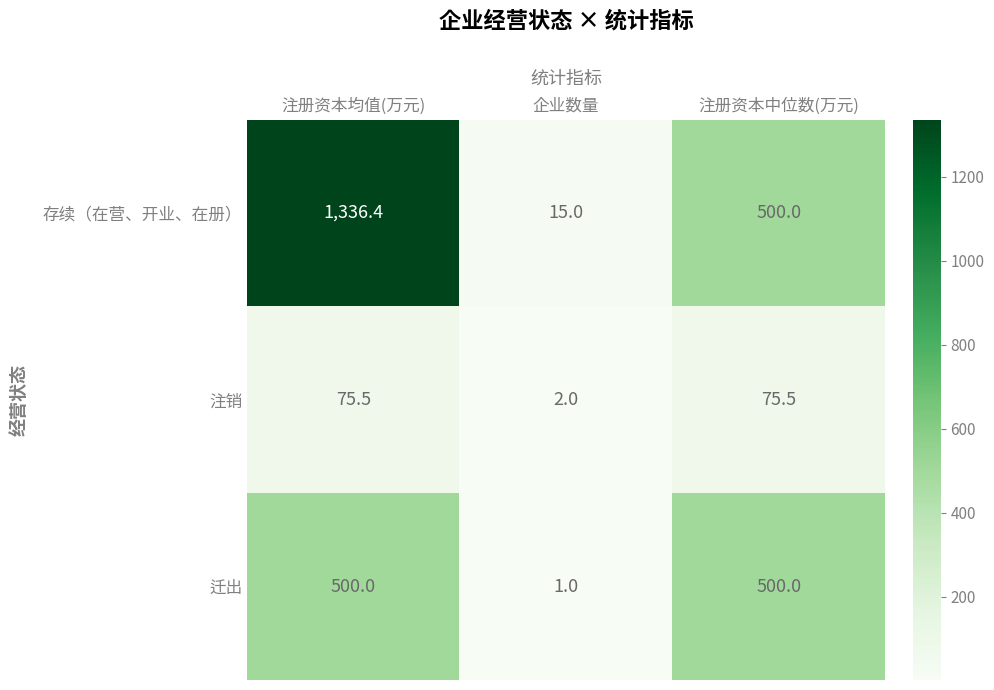

Is it true that 注销 equals 75.5 at 注册资本中位数(万元)?

True